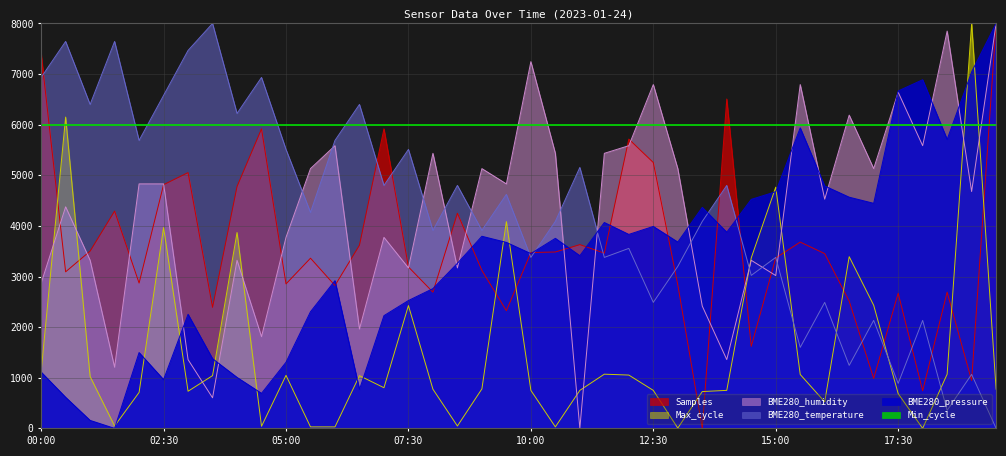

Rank the categories by Max_cycle value from lowest to highest.

18:00, 13:00, 05:30, 06:00, 10:30, 04:30, 01:30, 08:30, 16:00, 17:30, 02:00, 13:30, 03:00, 10:00, 11:00, 12:30, 14:00, 08:00, 19:30, 09:00, 07:00, 01:00, 03:30, 06:30, 05:00, 12:00, 15:30, 11:30, 18:30, 00:00, 07:30, 17:00, 14:30, 16:30, 04:00, 02:30, 09:30, 15:00, 00:30, 19:00